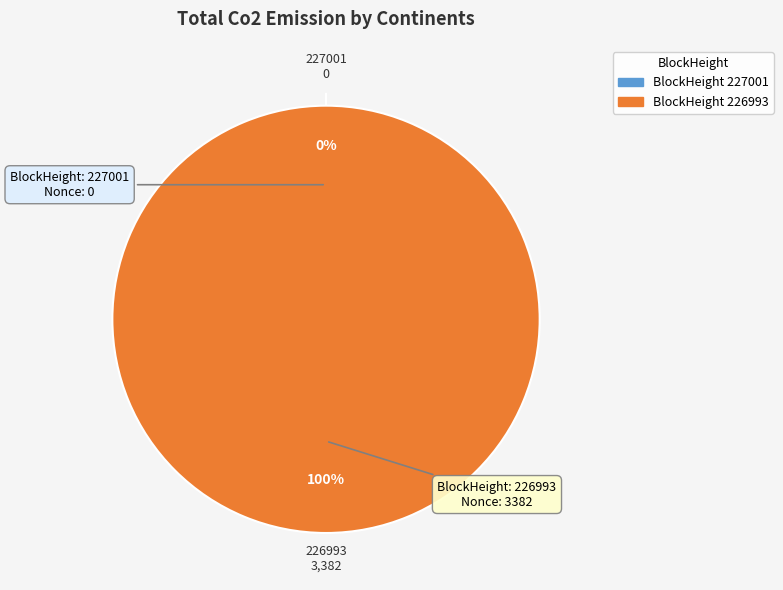

Which has a higher value, 227001 or 226993?

226993